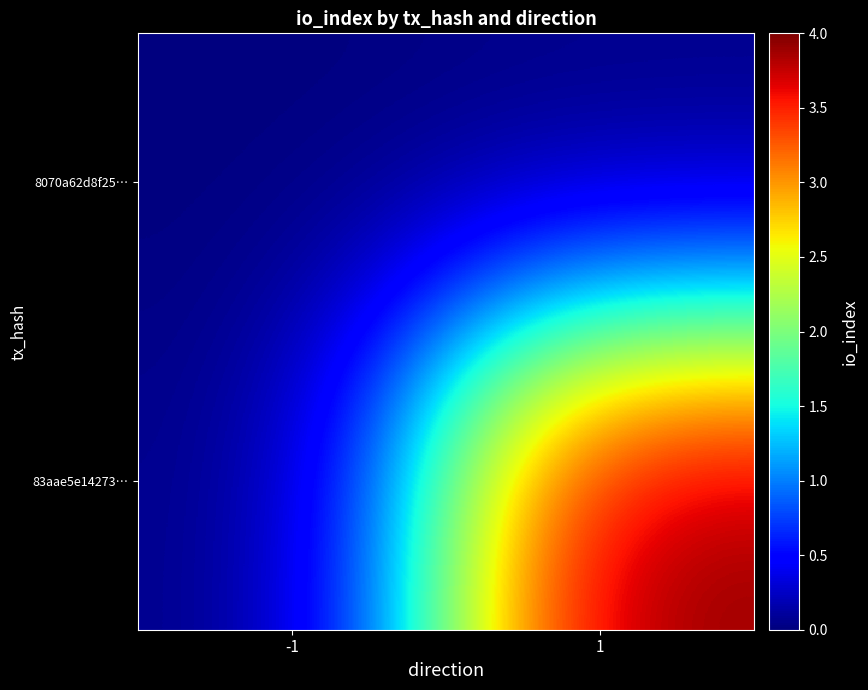

Rank the series by their average value, from lowest to highest.

8070a62d8f25…, 83aae5e14273…